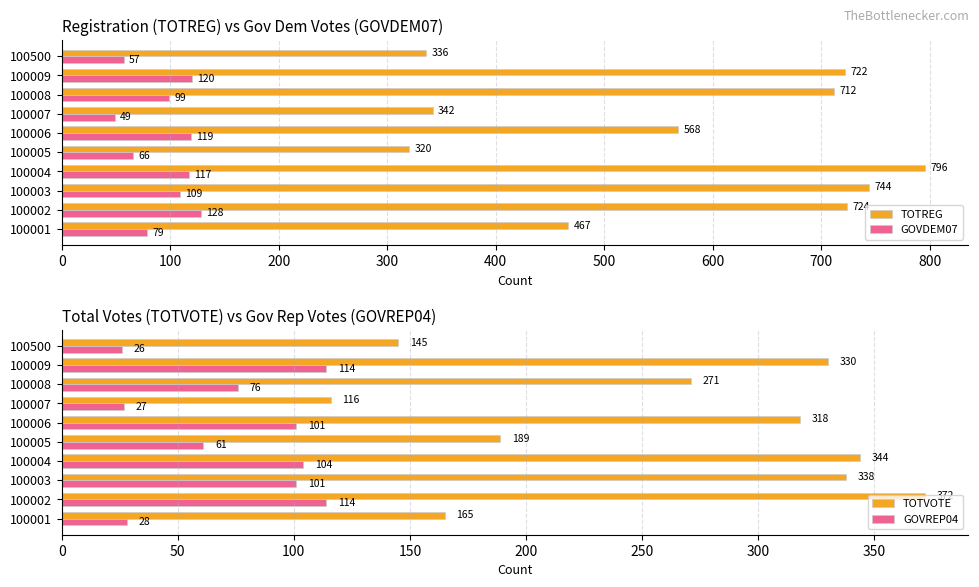

How many series are shown in this chart?

4